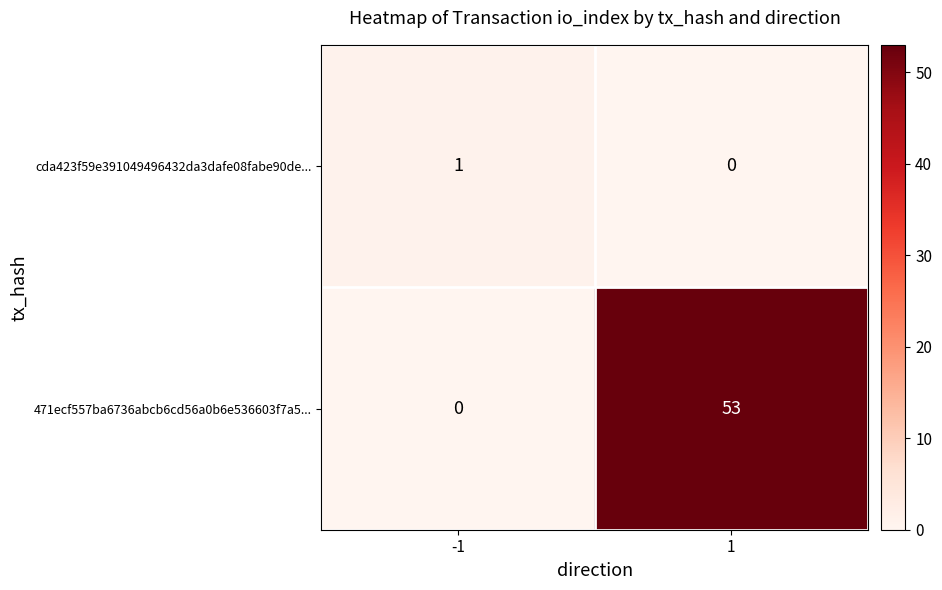

What is the difference between the 471ecf557ba6736abcb6cd56a0b6e536603f7a5... values at 1 and -1?

53